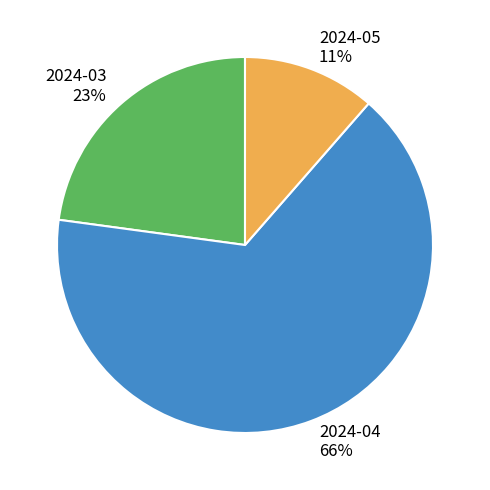

Do 2024-05 11% and 2024-04 66% together represent more than half of the pie?

Yes